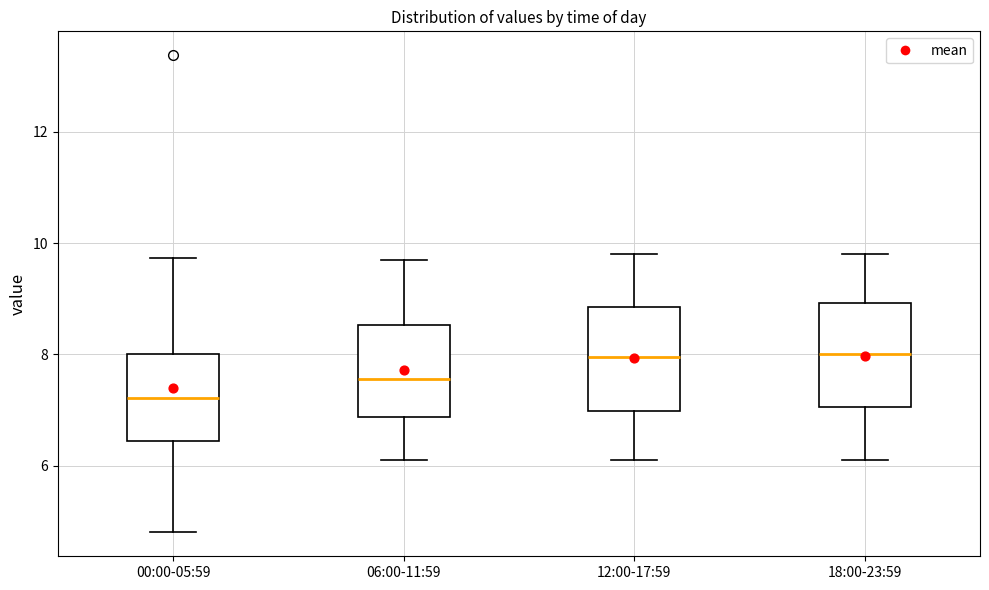

Where does the median line of the box for 12:00-17:59 sit on the y-axis? The values are not printed on the chart, so give them approximately, as read against the axis.

8.0